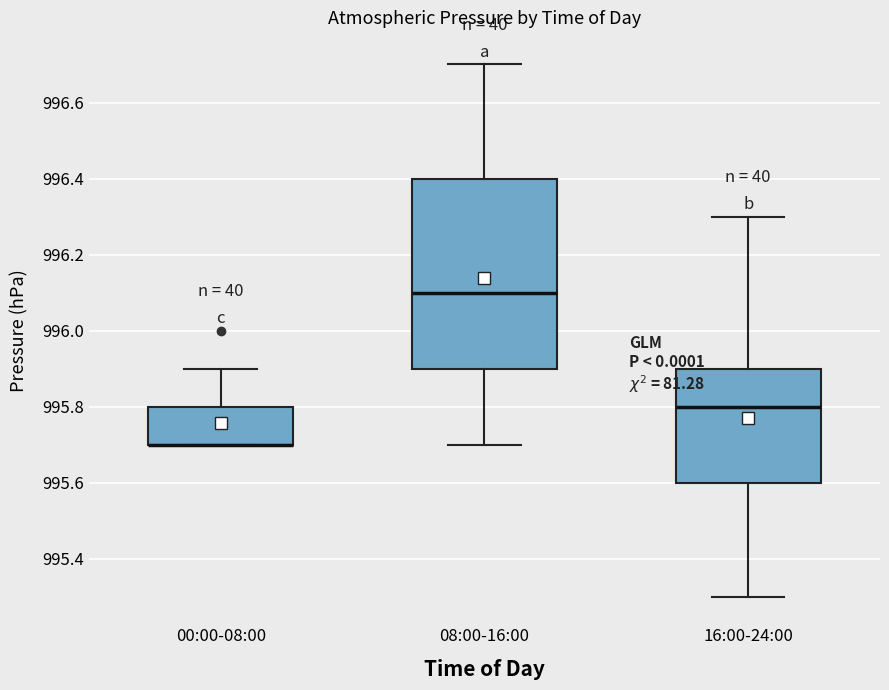

Where does the lower whisker of the box for 08:00-16:00 end on the y-axis? The values are not printed on the chart, so give them approximately, as read against the axis.

995.7